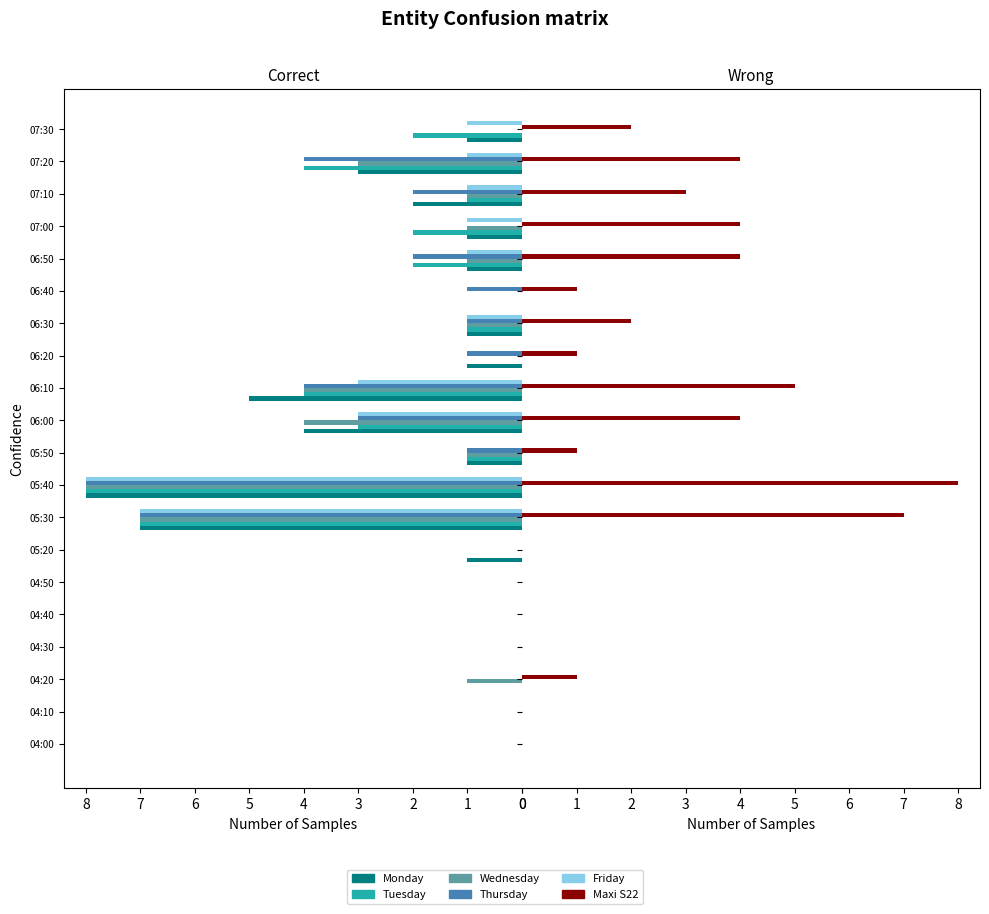

Which series has the largest total across all categories?

Maxi S22